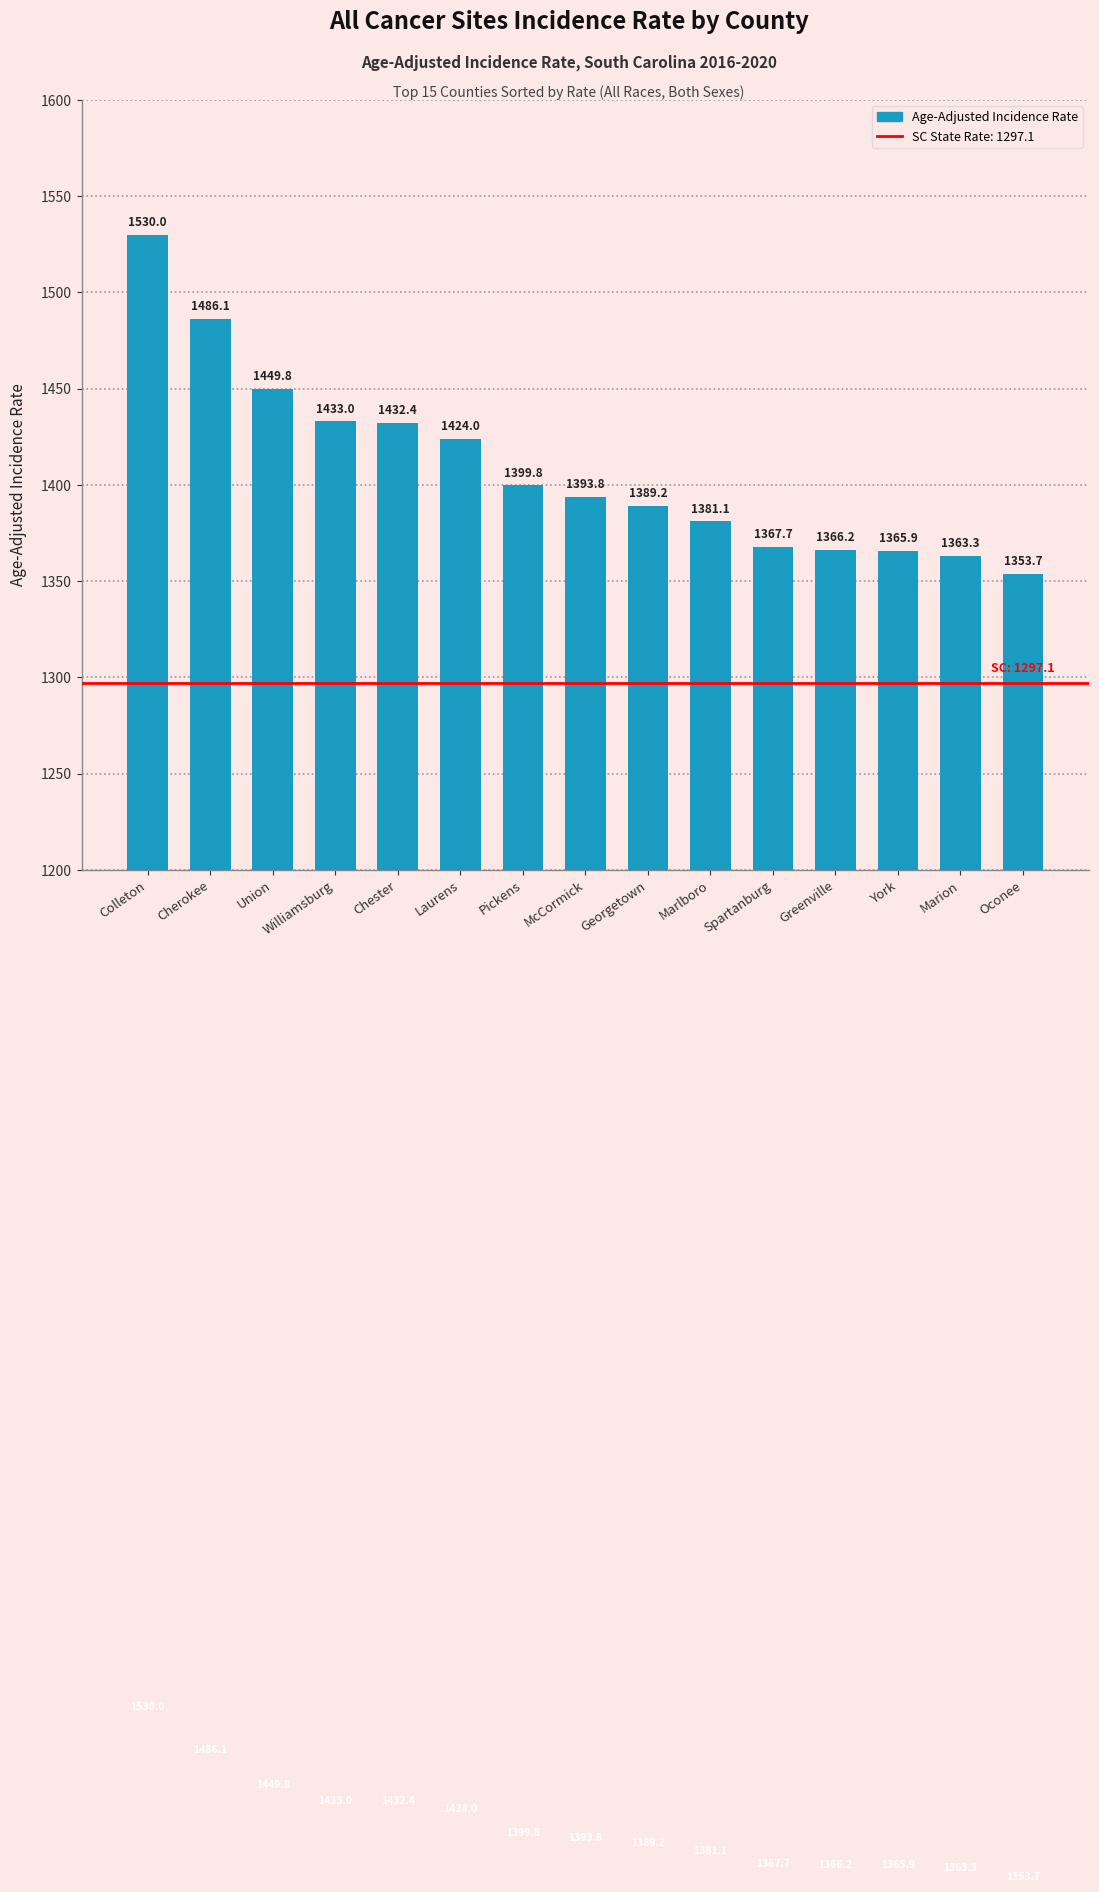

What is the sum of all values?

21136.0